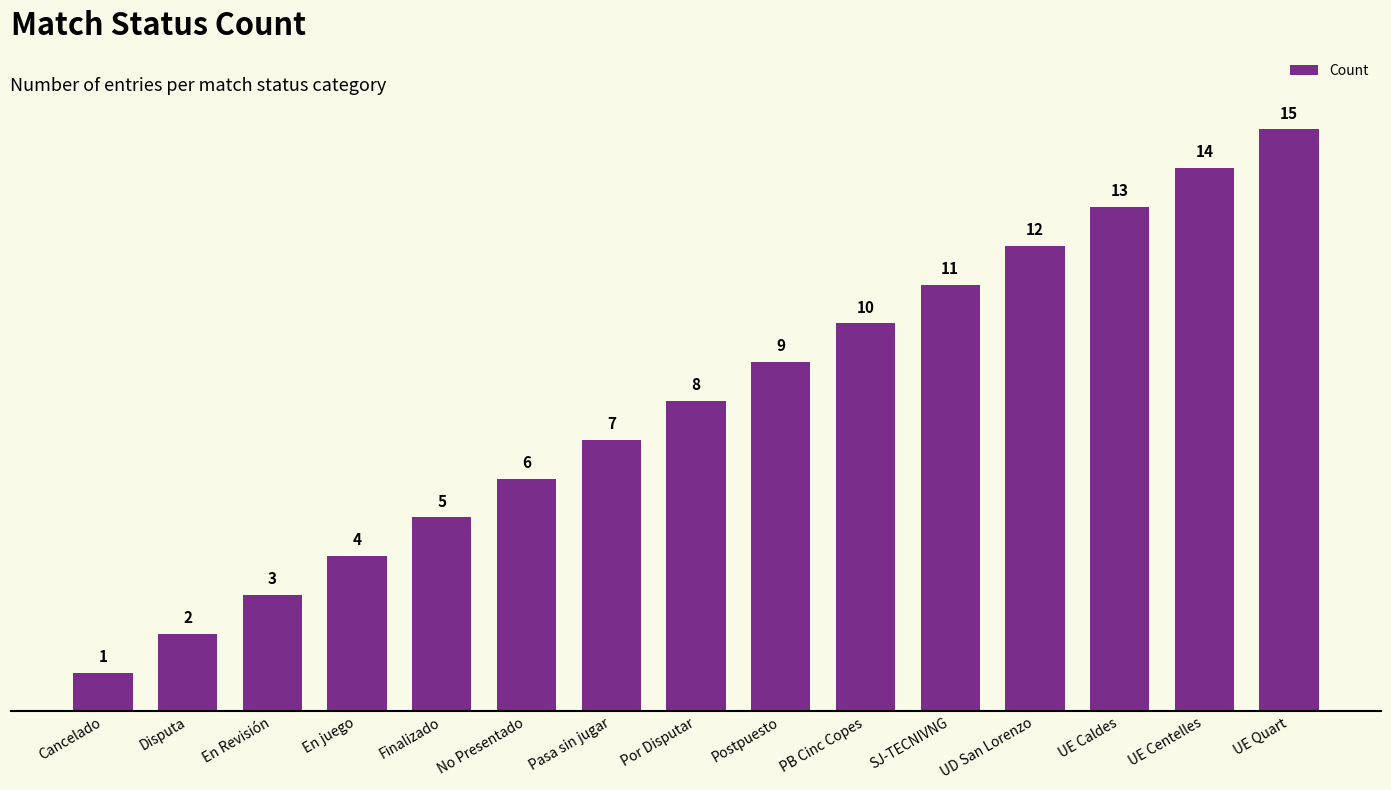

Which label corresponds to the smallest value in the chart?

Cancelado